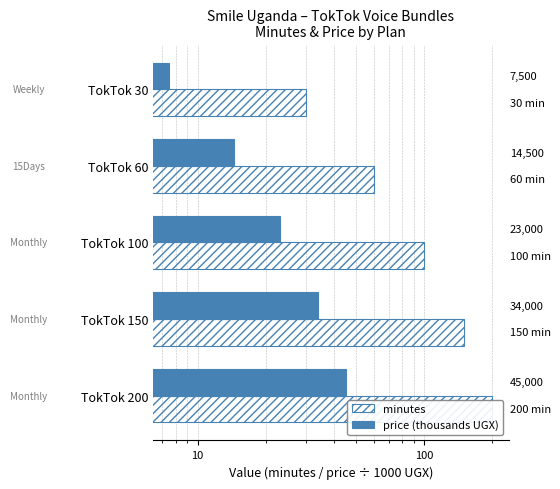

The value of price (thousands UGX) at TokTok 100 is 23.0. True or false?

True